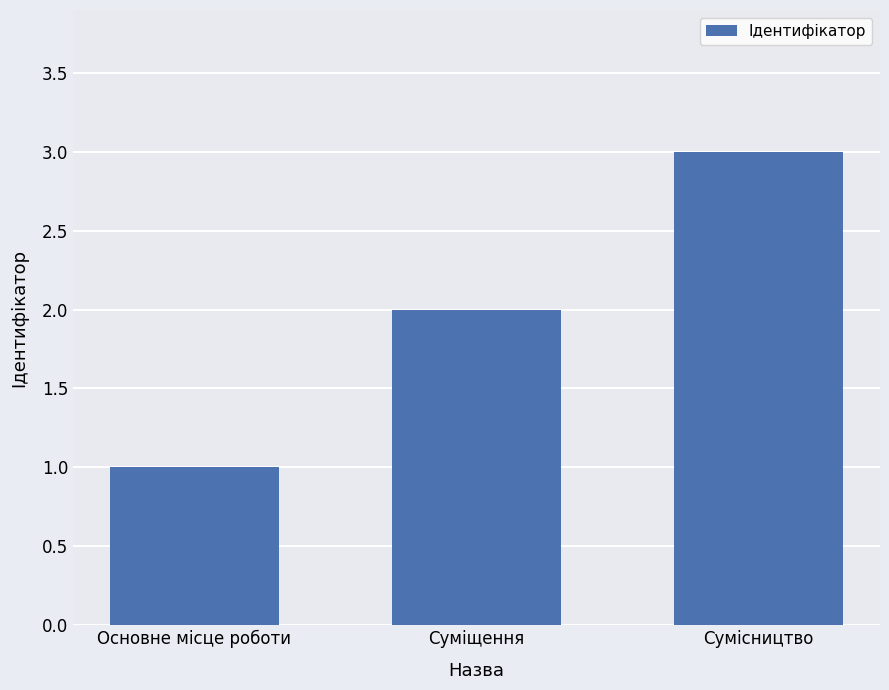

Does the chart contain stacked bars?

No